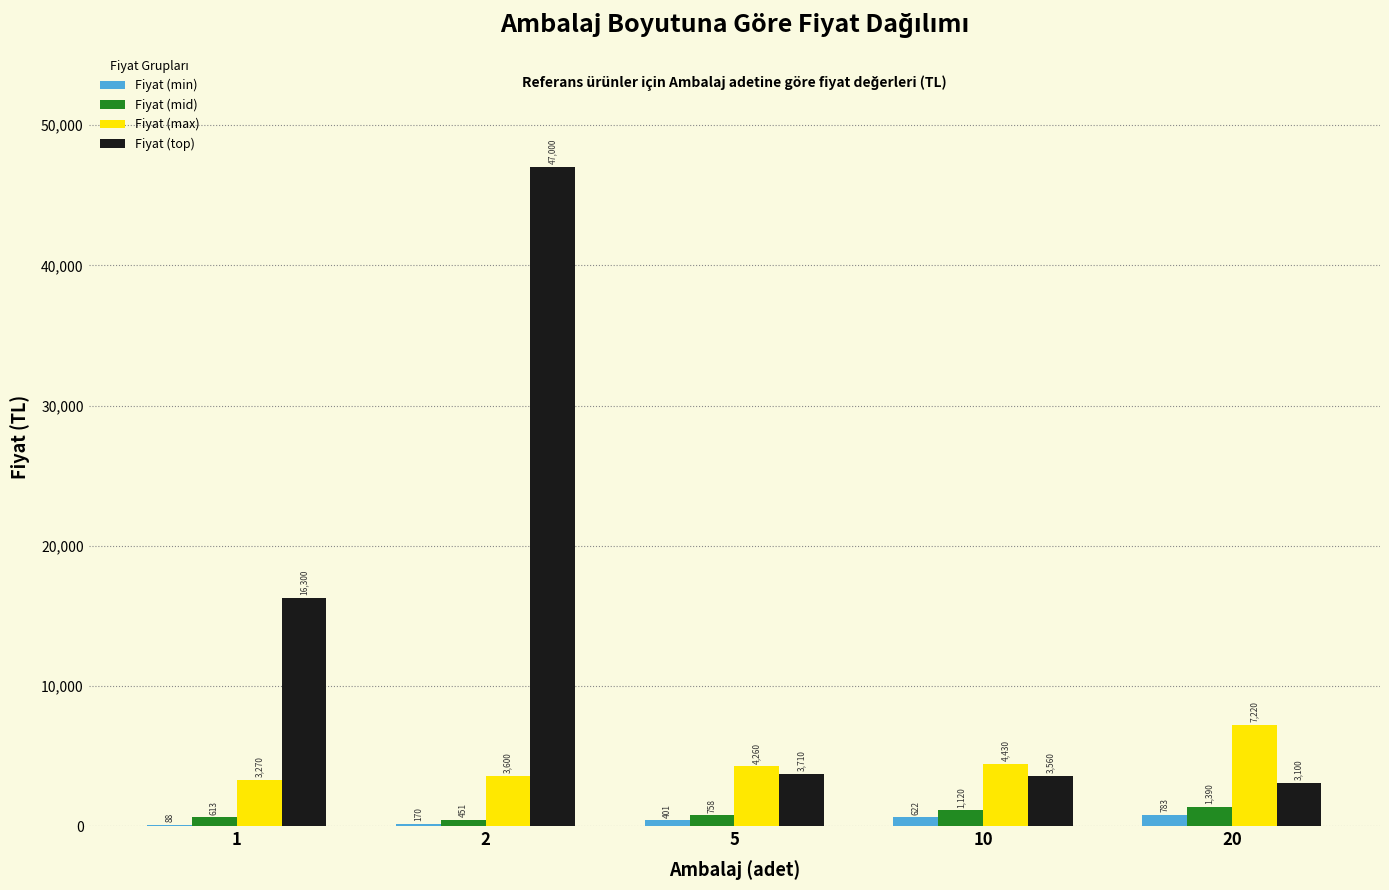

What is the sum of all Fiyat (top) values?

73670.0